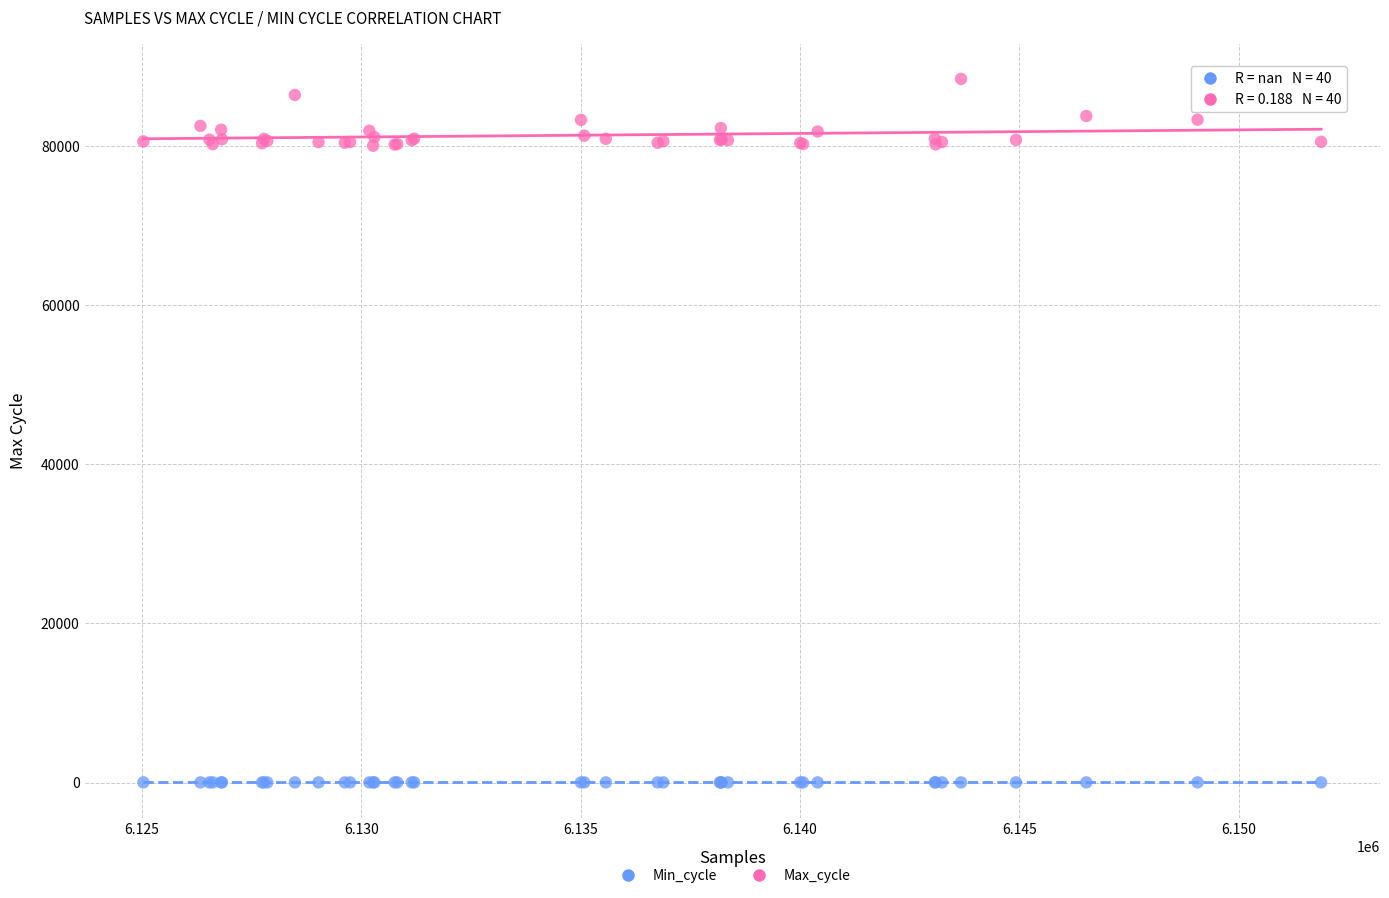

What are all the series names shown in the legend?

Min_cycle, Max_cycle